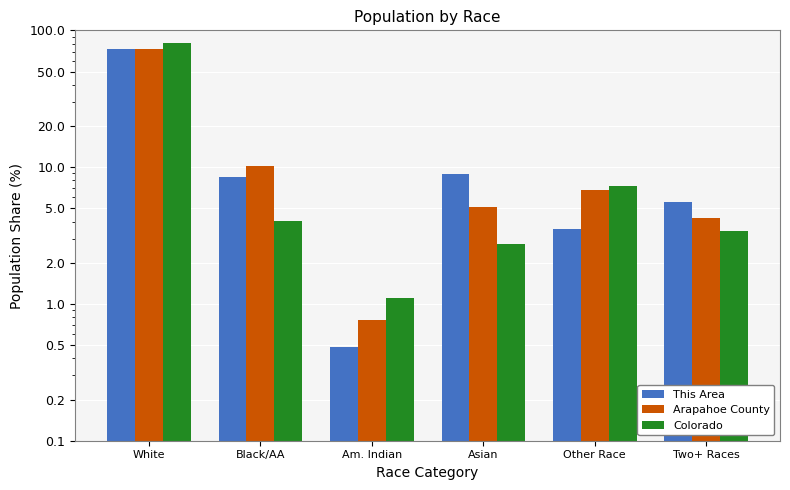

The Arapahoe County series shows 13.4 at Black/AA. True or false?

False